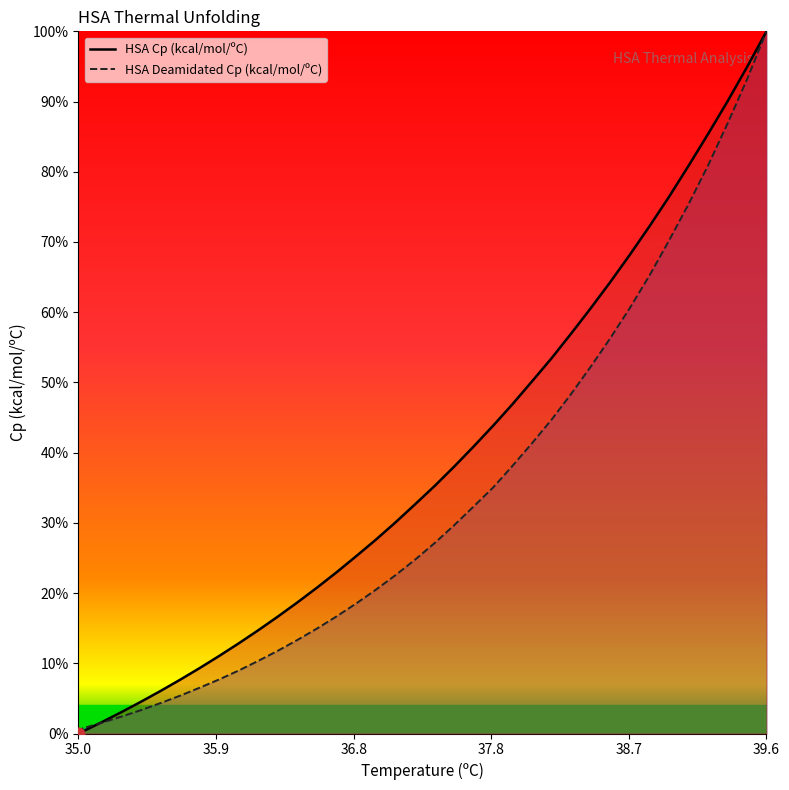

At how many categories does at least one series exceed 0?

36